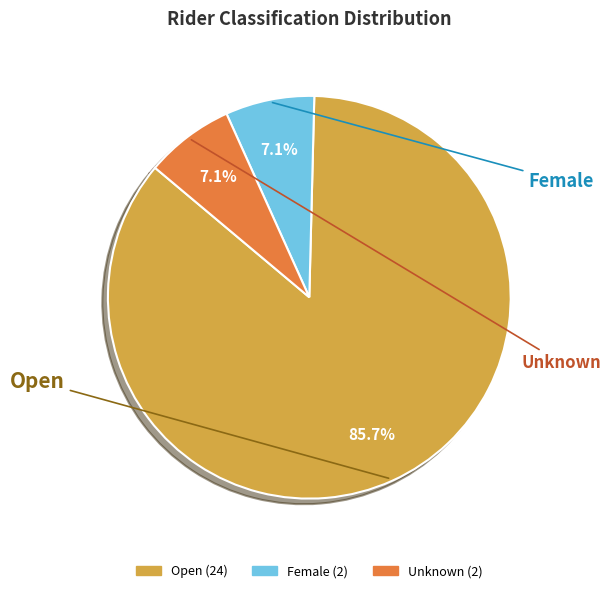

To the nearest percent, what portion does Open represent?

86%